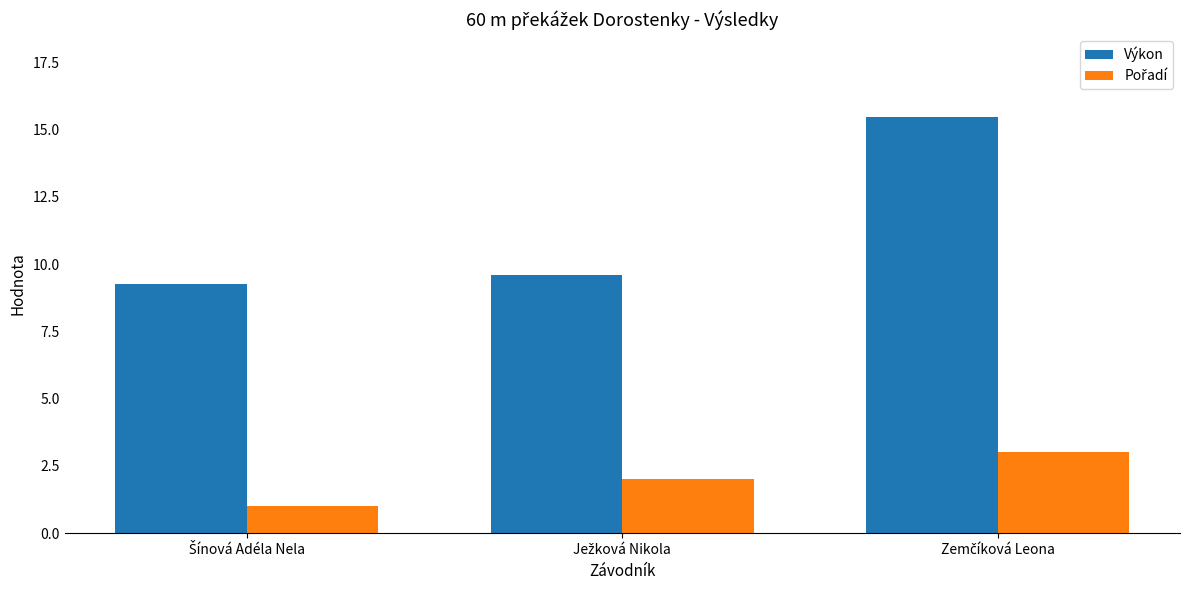

What is the minimum value shown in the chart?

1.0